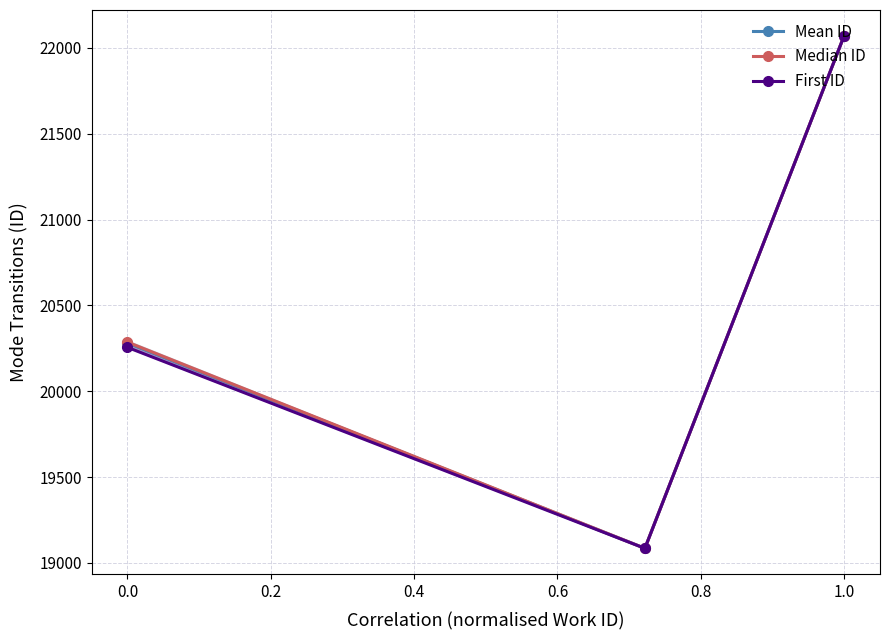

What is the lowest value of the First ID series?

19085.0